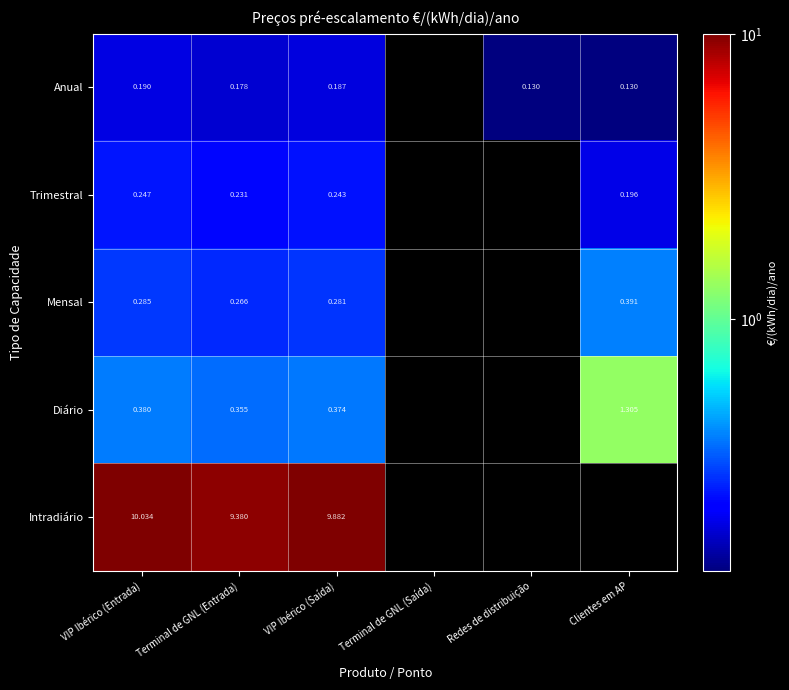

Between Clientes em AP and Terminal de GNL (Saída), which is larger?

Clientes em AP